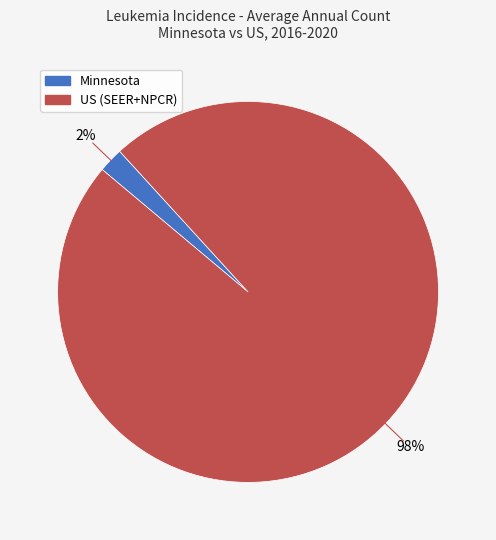

How many slices are in this pie chart?

2